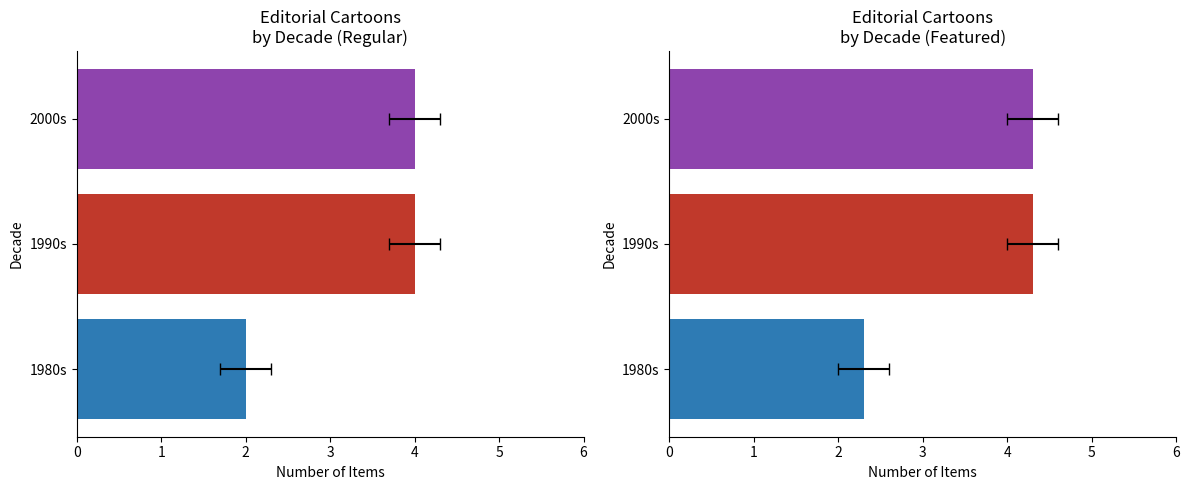

Does the chart contain any negative values?

No